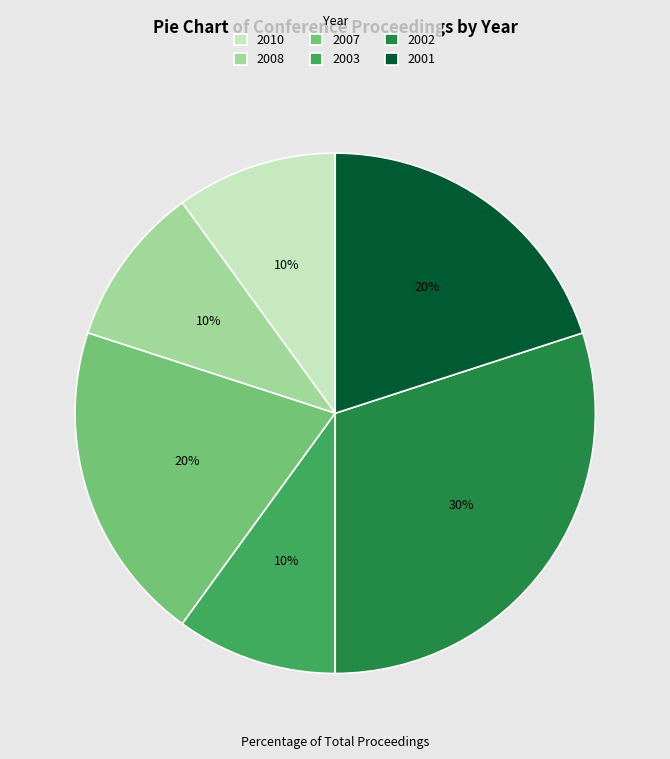

Do 2003 and 2002 together represent more than half of the pie?

No